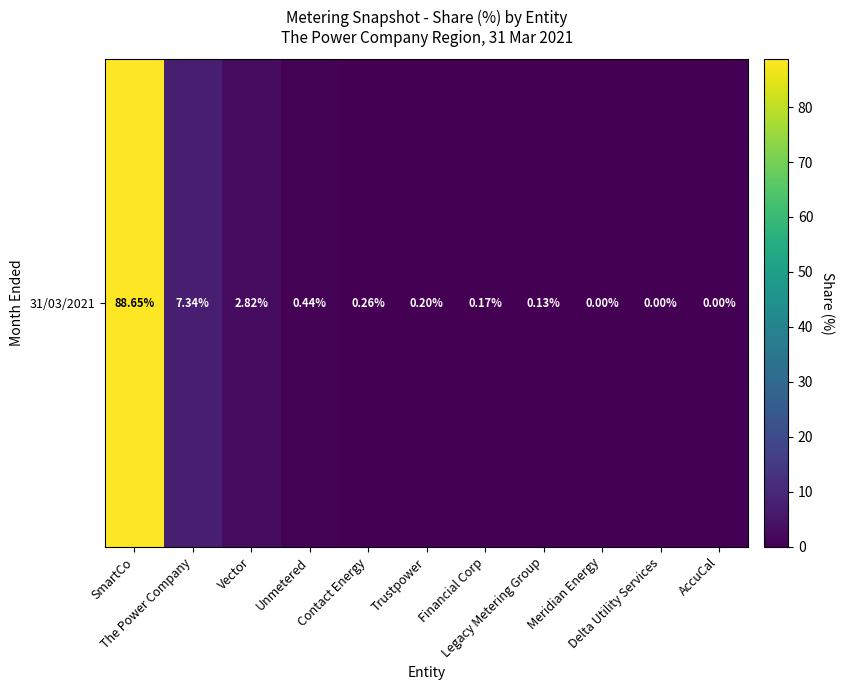

Is it true that the value at Financial Corp is 0.2?

True